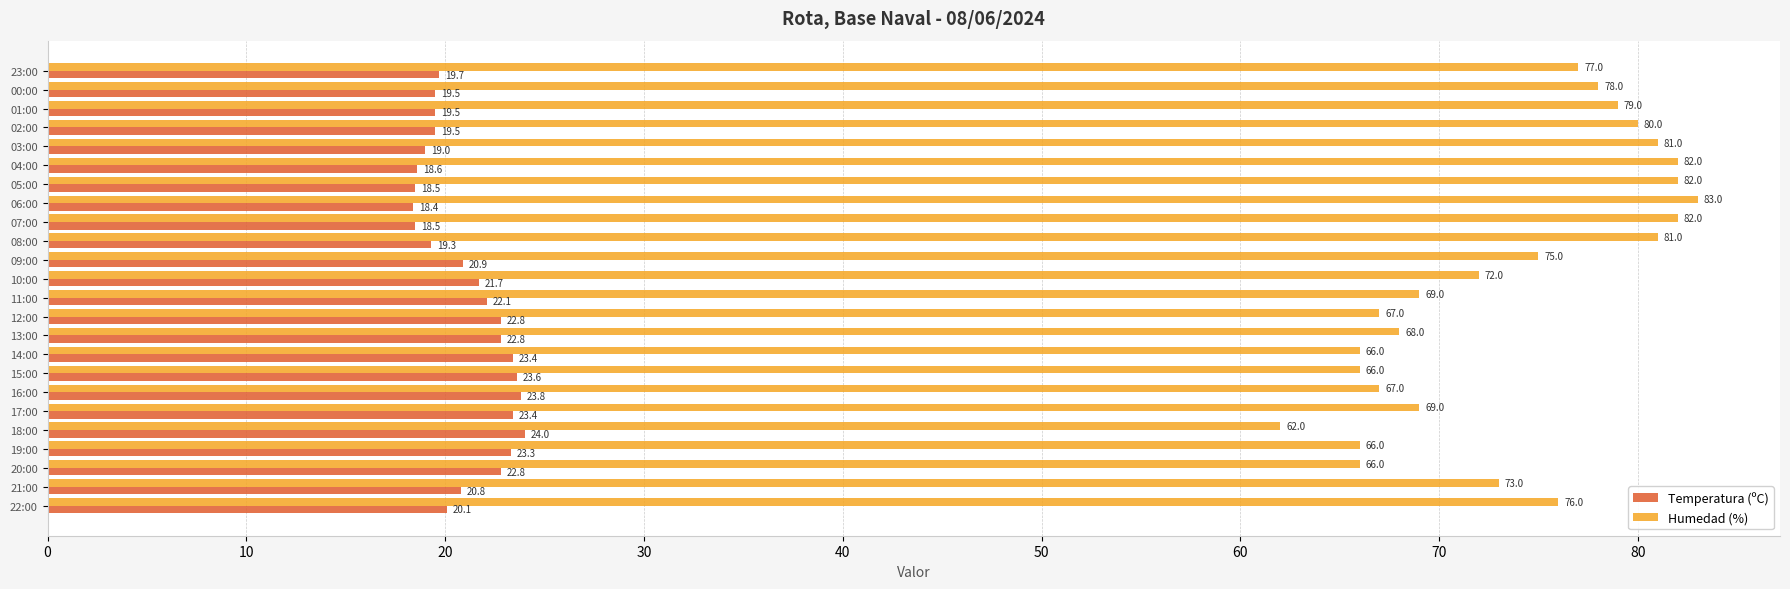

Rank the series by their average value, from highest to lowest.

Humedad (%), Temperatura (ºC)